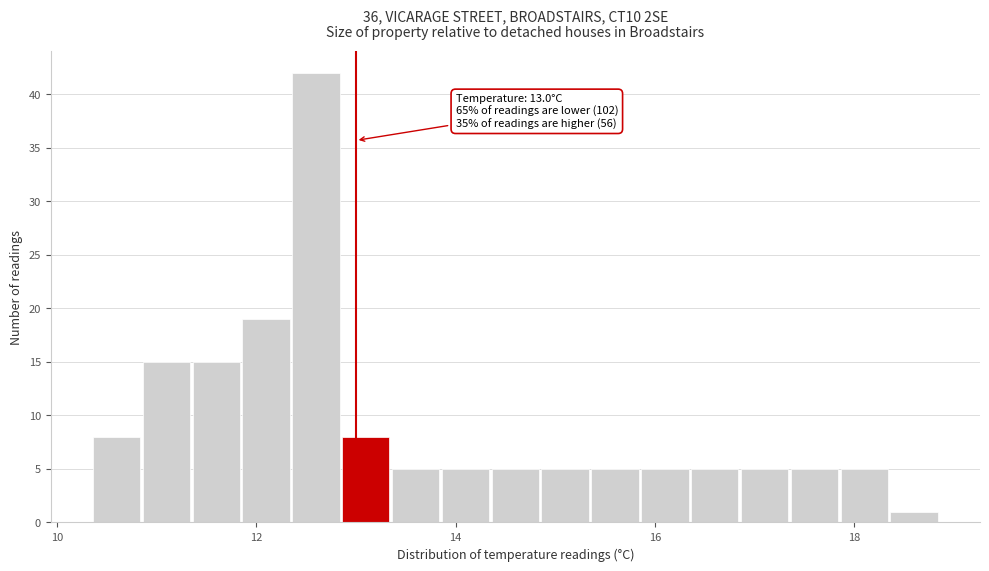

Around what value on the x-axis is the tallest bar? Give the approximate position of its centre, as read against the axis.

12.6